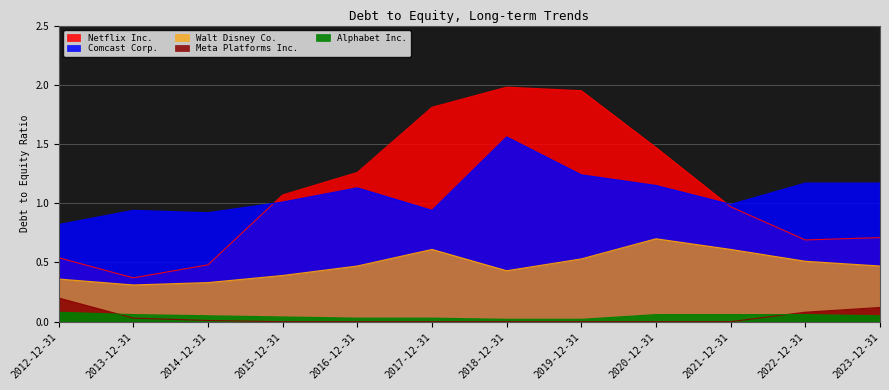

Does the chart display data point markers on the line(s)?

No